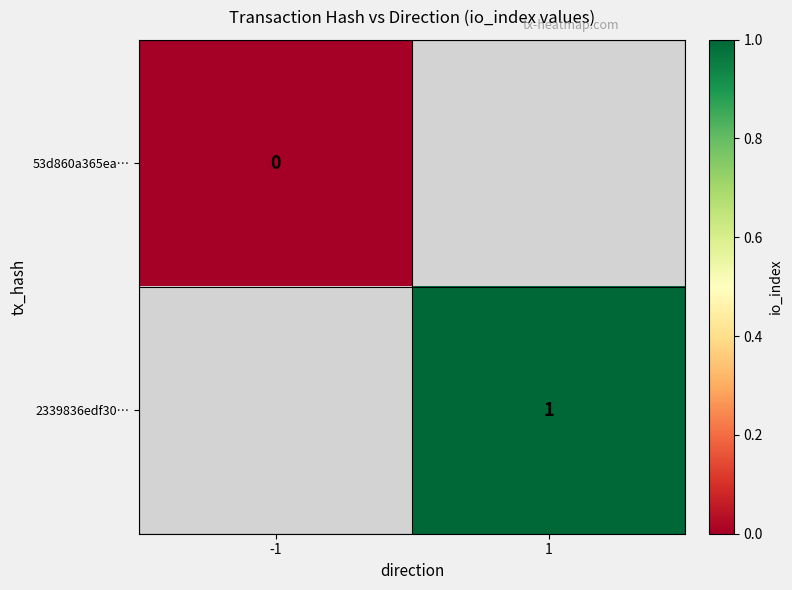

The 2339836edf30… series shows 2 at 1. True or false?

False